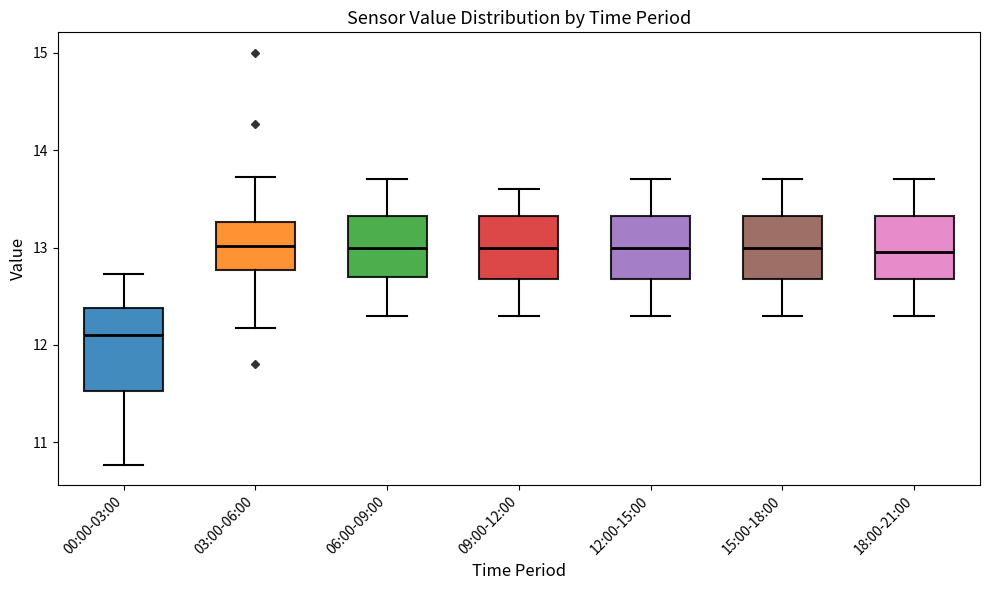

Reading left to right, transcribe this box plot: for each box, give where its median line is, the range the box spans, and where its two whiskers end, as read against the y-axis. The values are not printed on the chart, so give them approximately, as read against the axis.

00:00-03:00: median 12.1, box 11.5 to 12.4, whiskers 10.8 to 12.7
03:00-06:00: median 13.0, box 12.8 to 13.3, whiskers 12.2 to 13.7
06:00-09:00: median 13.0, box 12.7 to 13.3, whiskers 12.3 to 13.7
09:00-12:00: median 13.0, box 12.7 to 13.3, whiskers 12.3 to 13.6
12:00-15:00: median 13.0, box 12.7 to 13.3, whiskers 12.3 to 13.7
15:00-18:00: median 13.0, box 12.7 to 13.3, whiskers 12.3 to 13.7
18:00-21:00: median 13.0, box 12.7 to 13.3, whiskers 12.3 to 13.7